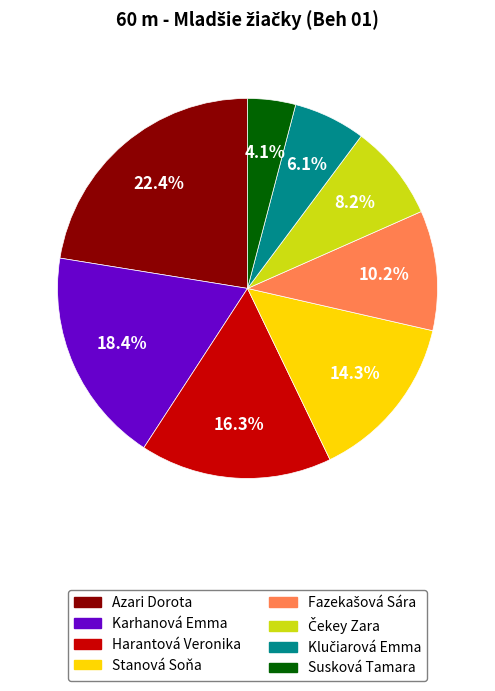

Does Karhanová Emma represent more than half of the total?

No